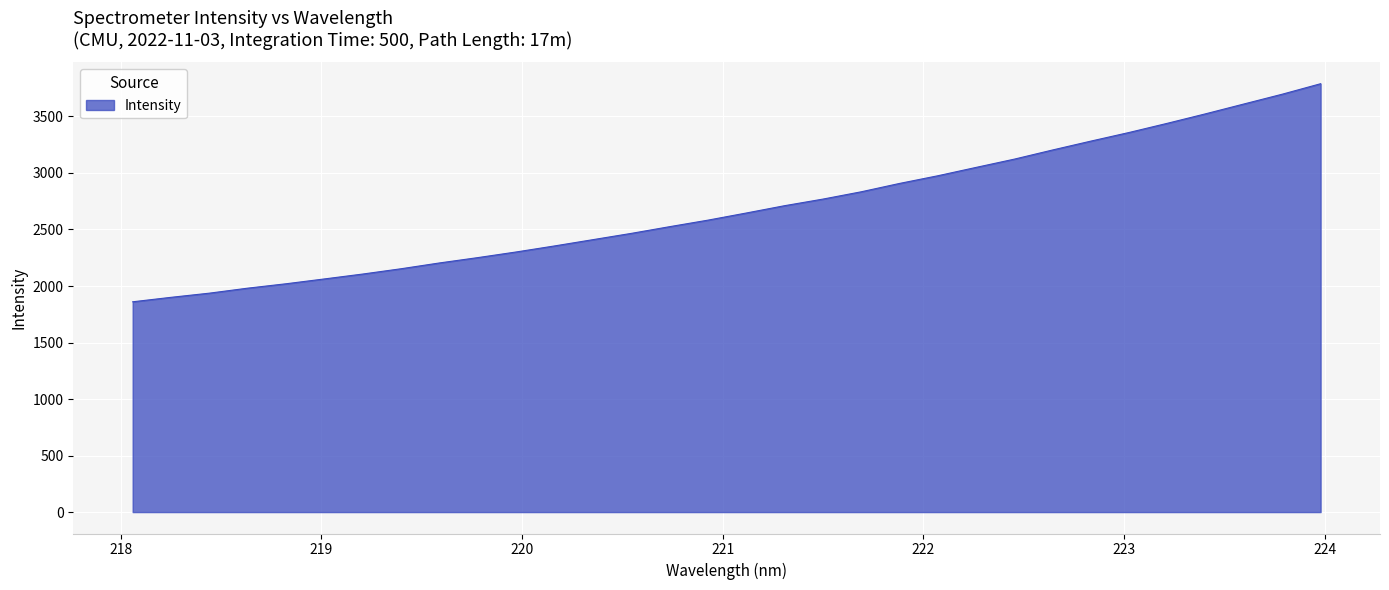

What is the minimum value shown in the chart?

1860.4